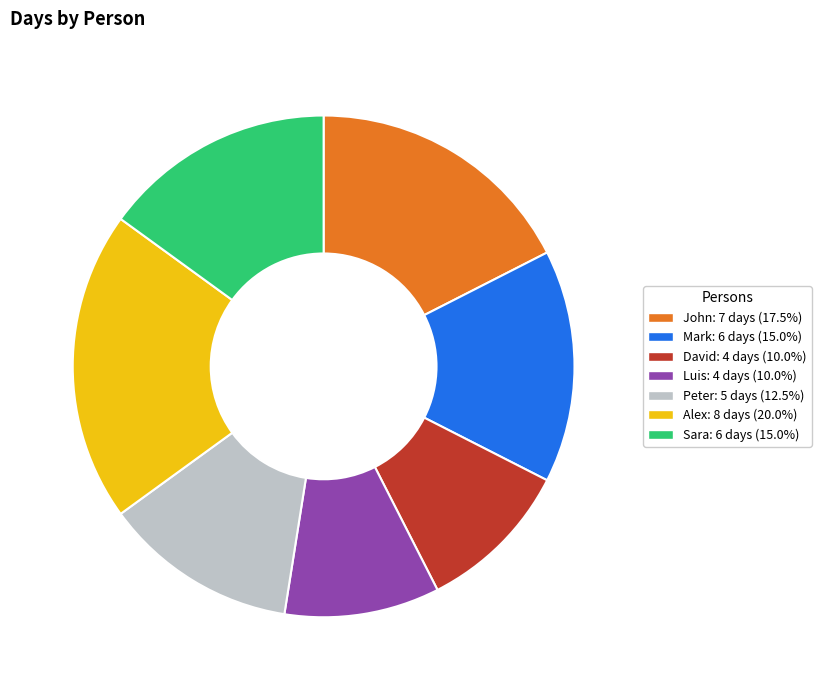

Is there any slice that represents more than half of the pie?

No